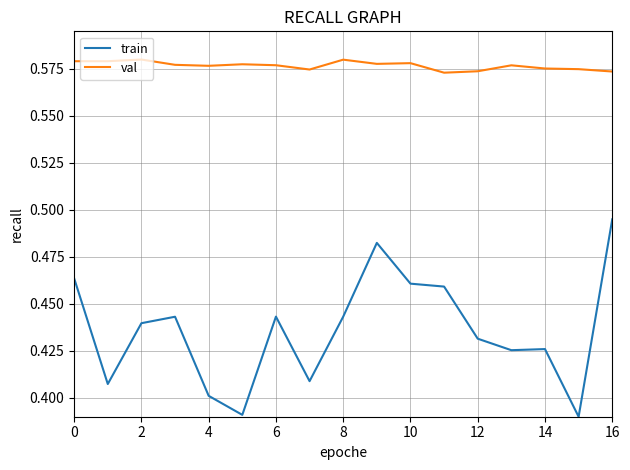

True or false: val and train cross at least once.

False